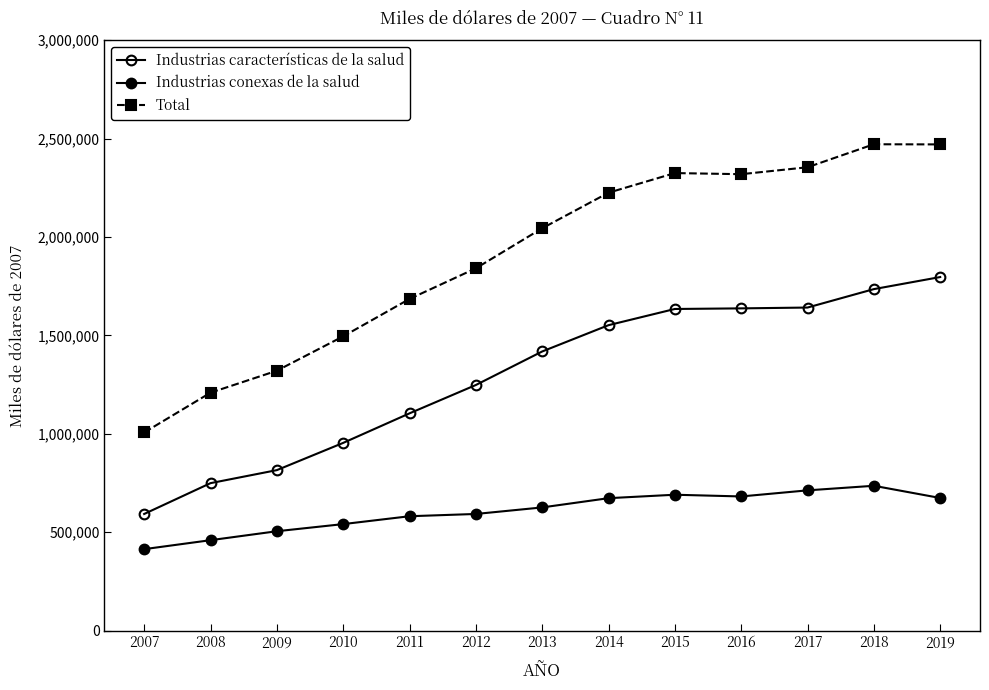

What is the difference between the maximum and minimum values in the Total series?

1464389